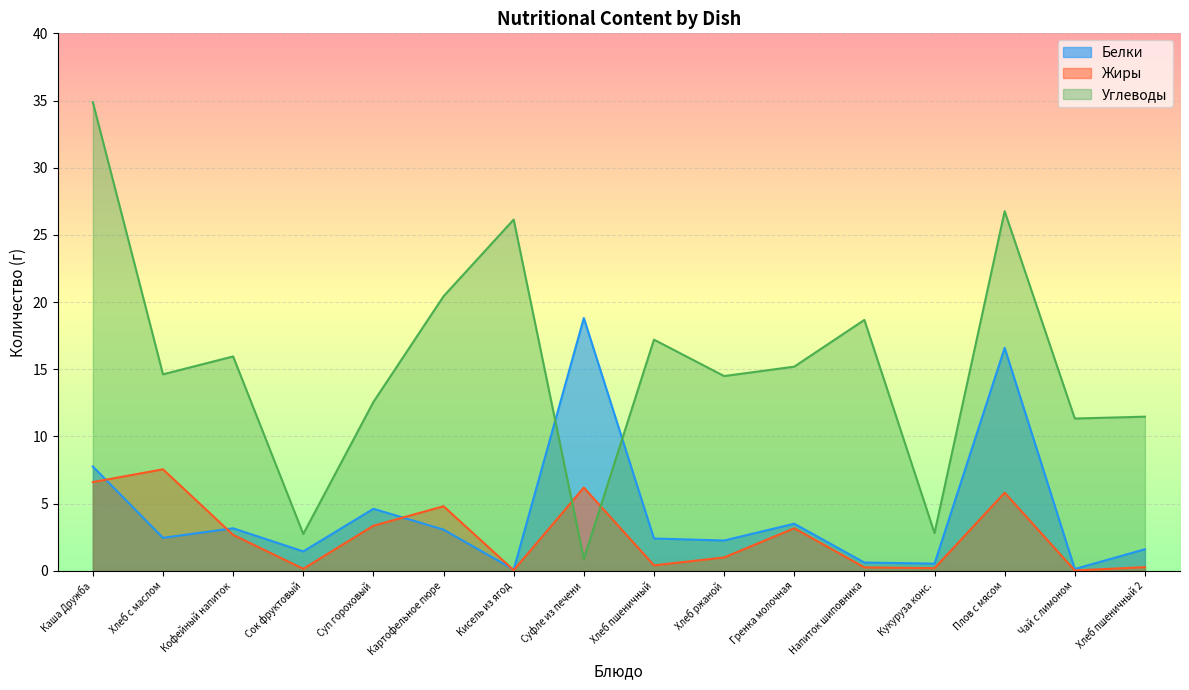

At which label does Белки reach its minimum?

Кисель из ягод